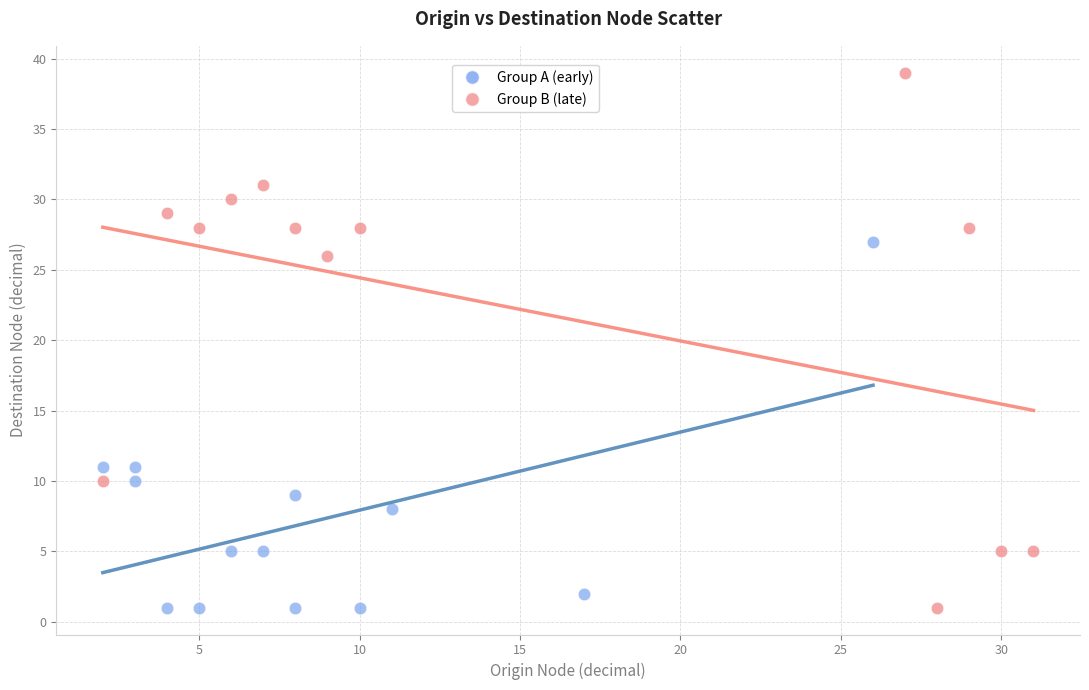

Which series contains the highest Y value?

Group B (late)